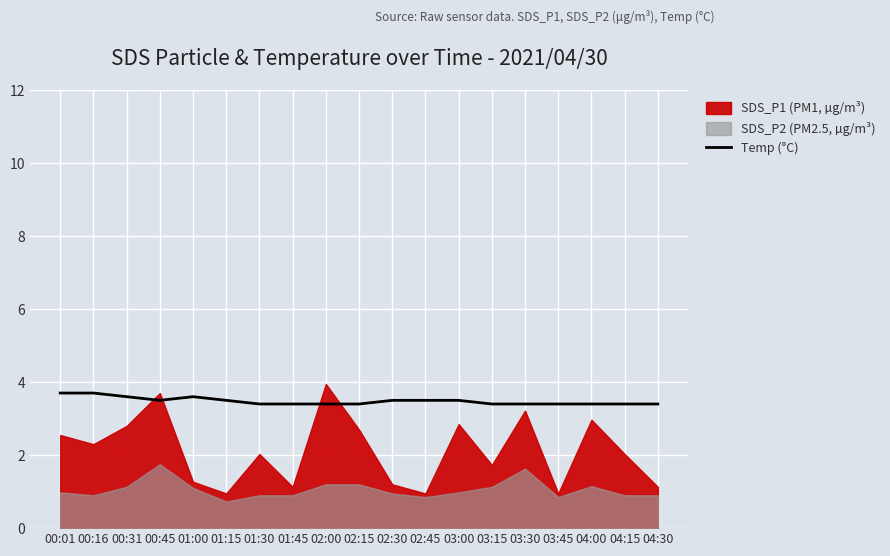

What is the value of the 19th point from the left?

3.4